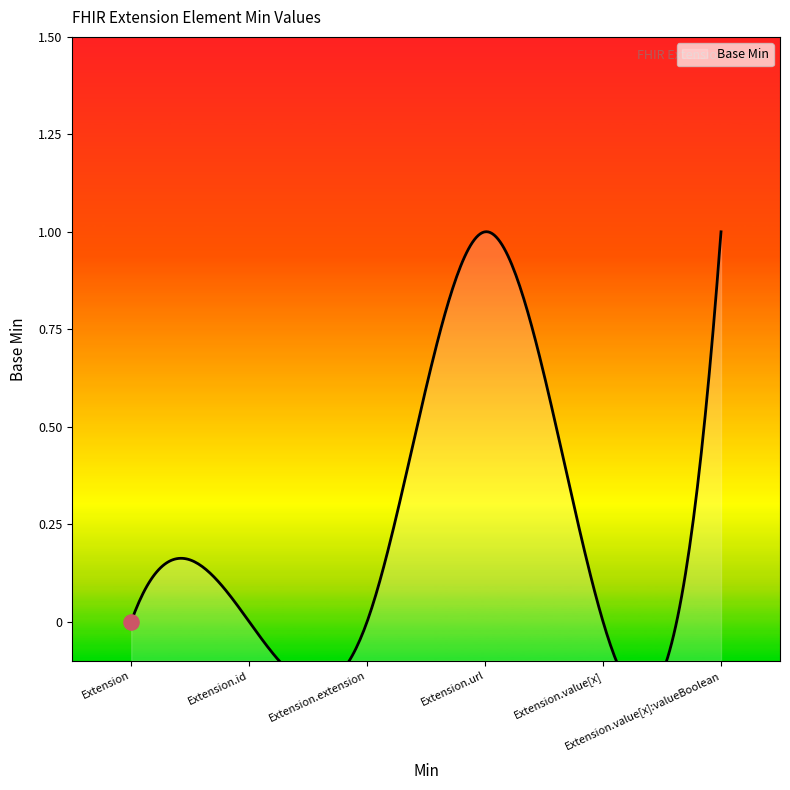

Which has a higher value, Extension.extension or Extension.url?

Extension.url